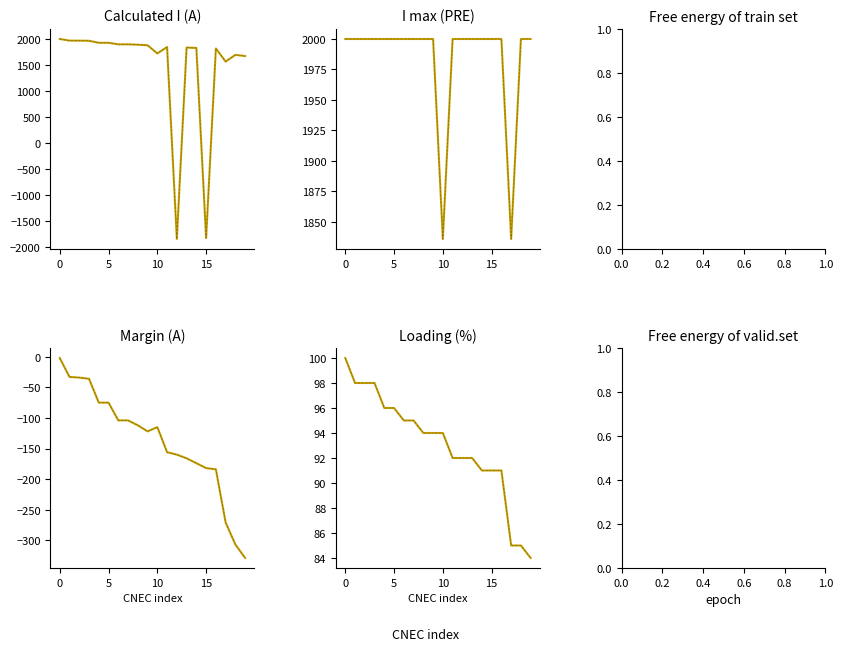

Is the value of I max (PRE) at 0 greater than the value of Margin (A) at 0?

Yes